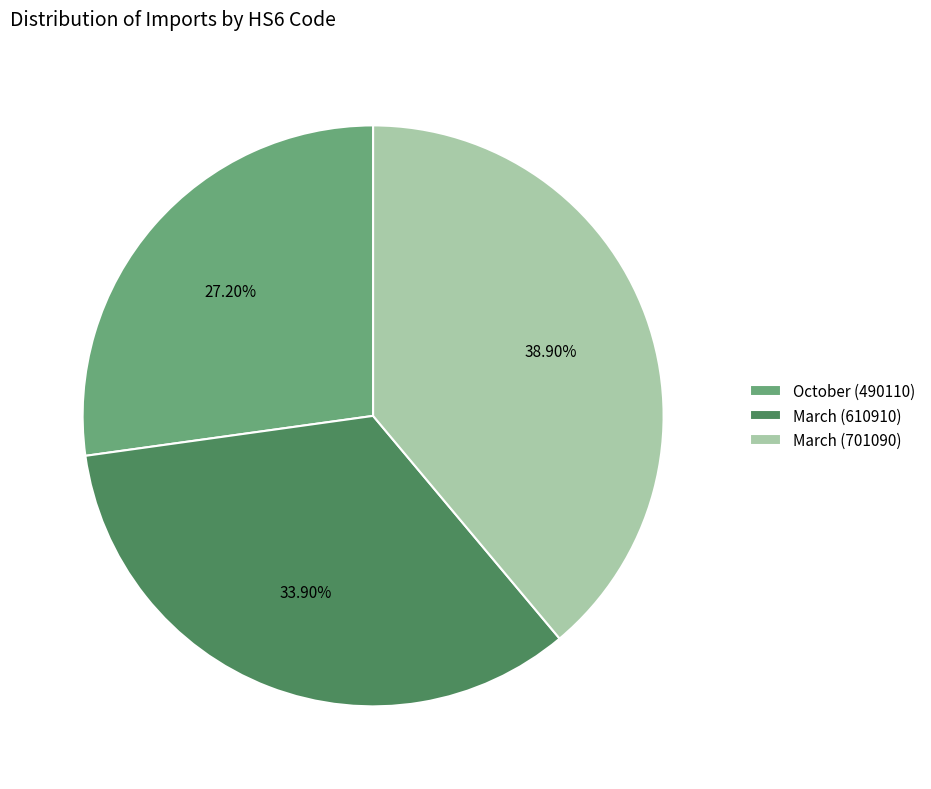

To the nearest percent, what percentage of the pie is March (701090)?

39%